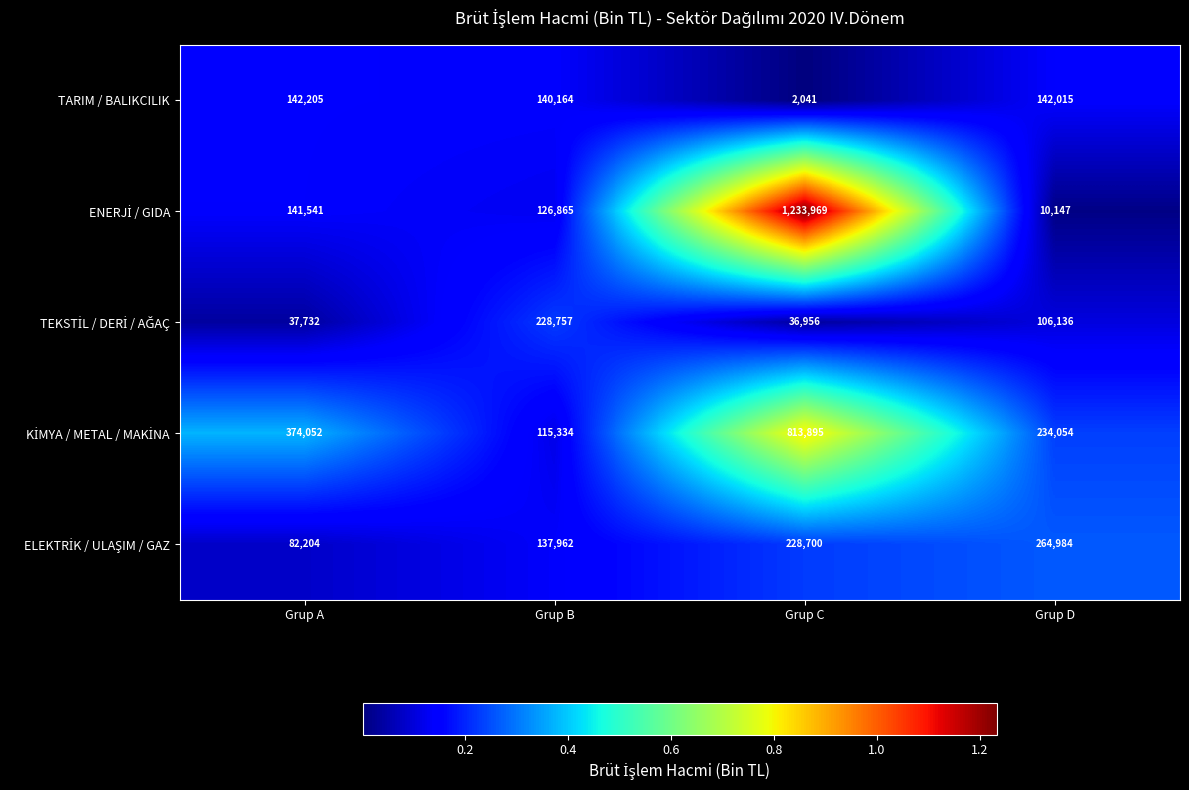

How many series are shown in this chart?

5